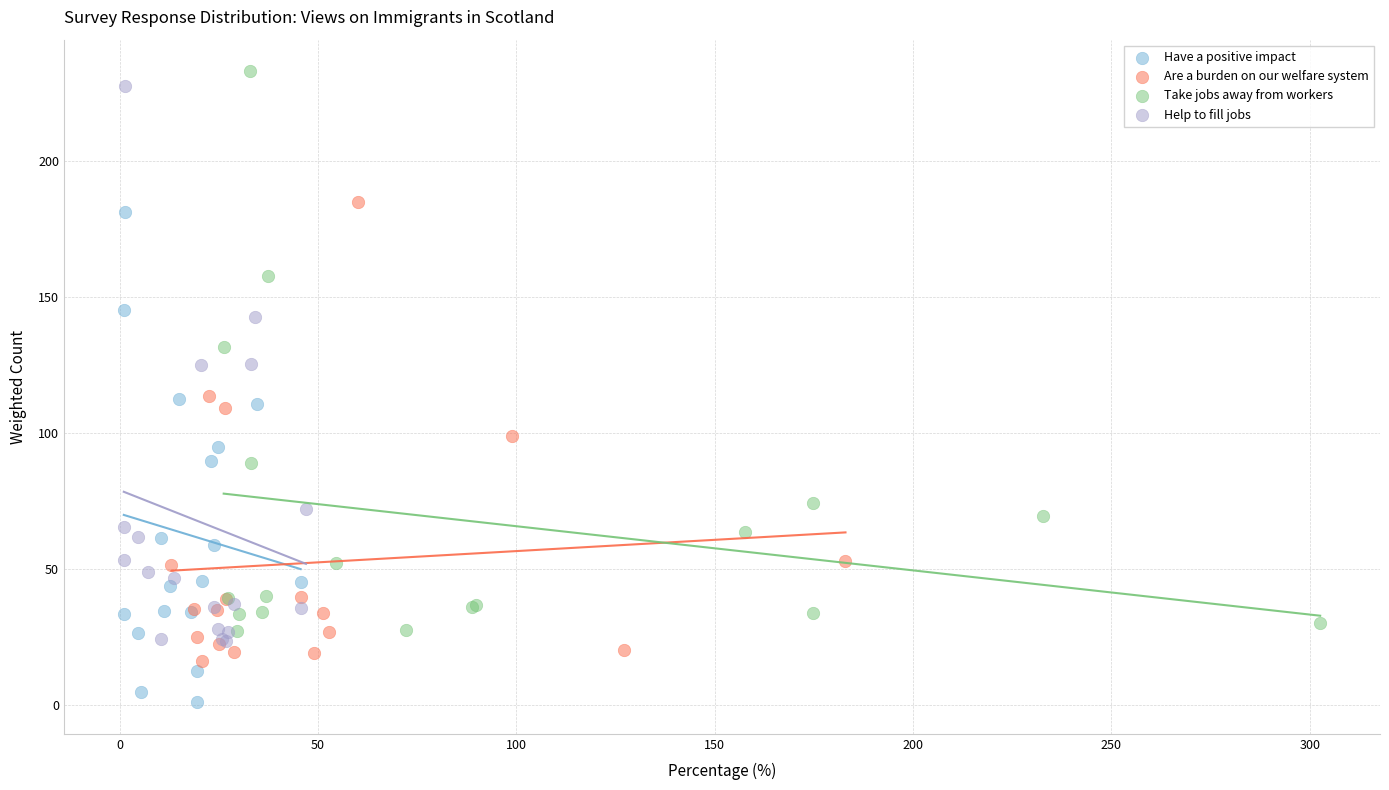

Which series has the largest Y range (max minus min)?

Take jobs away from workers